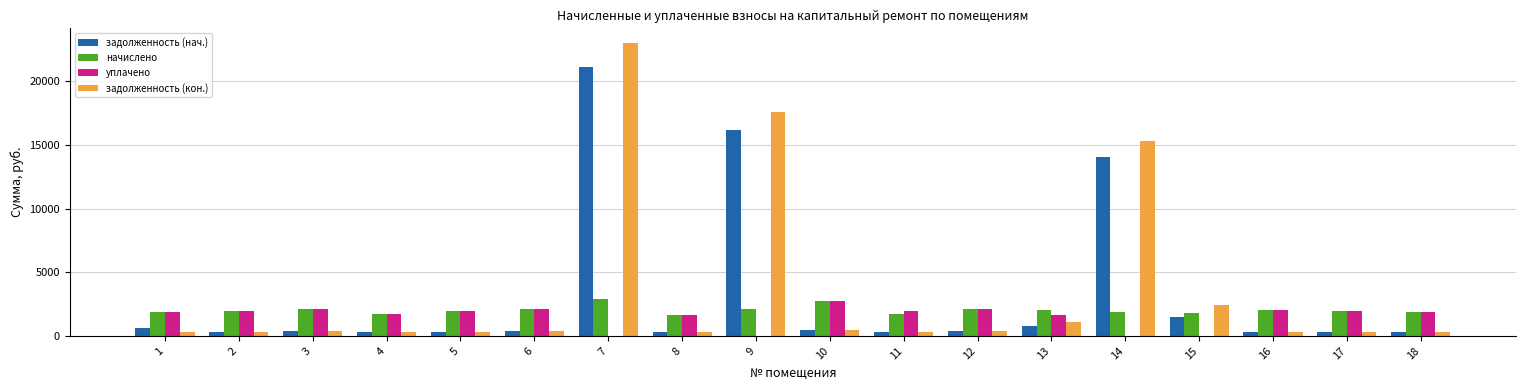

The уплачено series shows 1650.0 at 13. True or false?

True